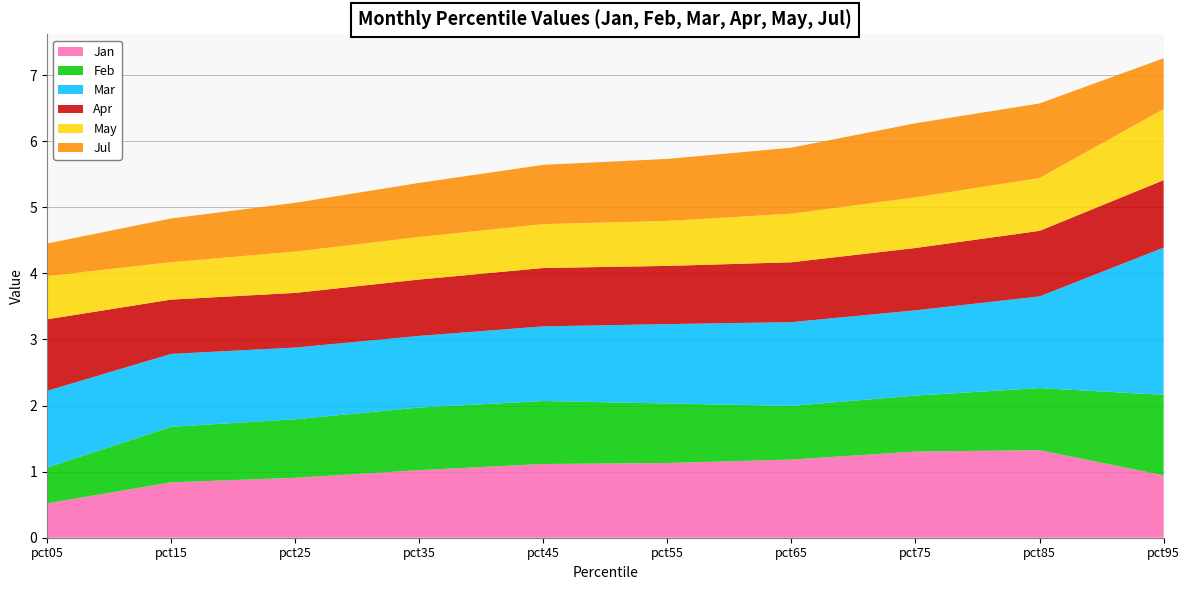

Reading left to right, transcribe all the data shown in this chart.

Jan: 0.5	0.8	0.9	1.0	1.1	1.1	1.2	1.3	1.3	0.9
Feb: 0.5	0.8	0.9	0.9	1.0	0.9	0.8	0.8	0.9	1.2
Mar: 1.2	1.1	1.1	1.1	1.1	1.2	1.3	1.3	1.4	2.2
Apr: 1.1	0.8	0.8	0.9	0.9	0.9	0.9	0.9	1.0	1.0
May: 0.7	0.6	0.6	0.6	0.7	0.7	0.7	0.8	0.8	1.1
Jul: 0.5	0.7	0.7	0.8	0.9	0.9	1.0	1.1	1.1	0.8